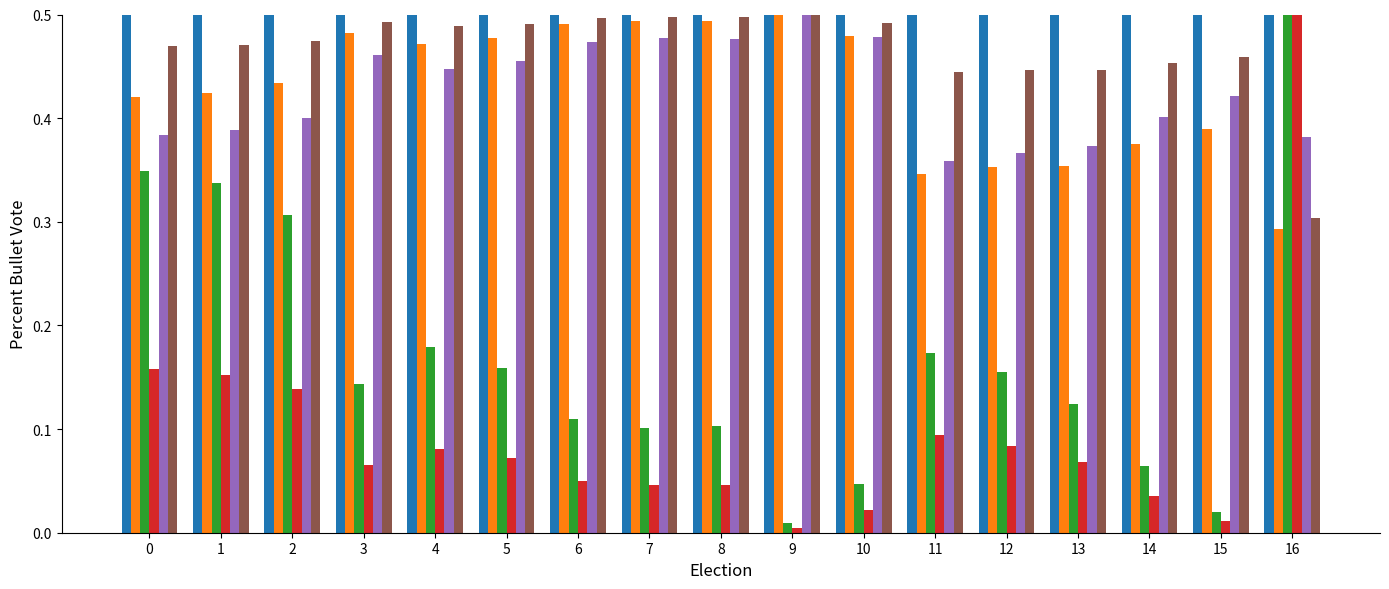

What is the total value across all series at 7?

2.1